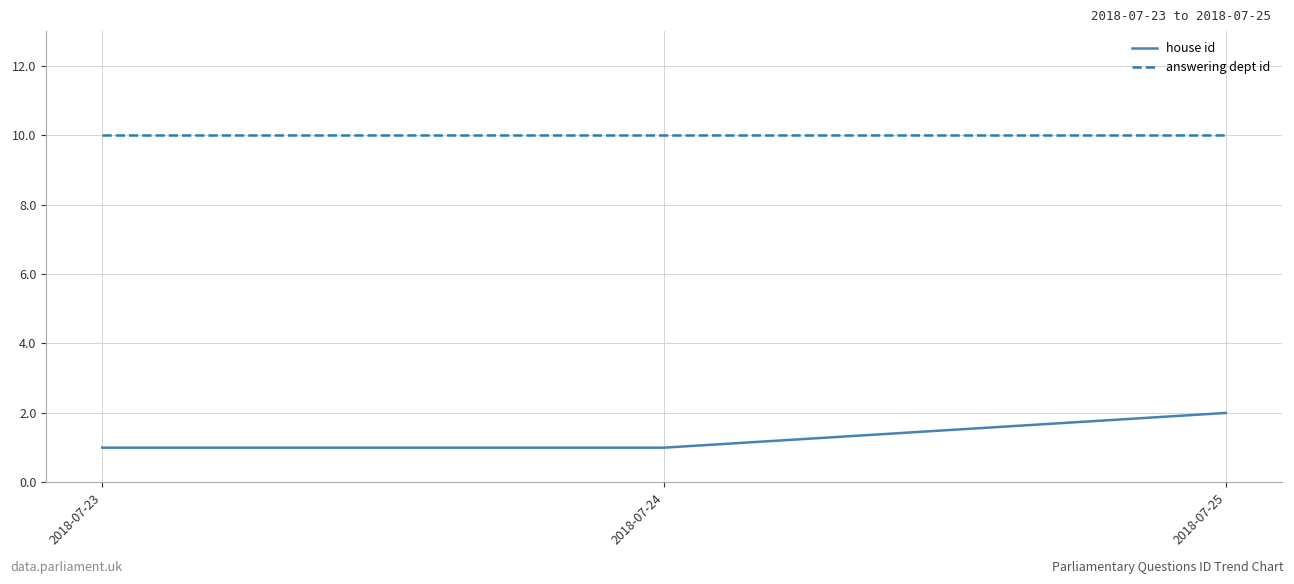

What are all the series names shown in the legend?

house id, answering dept id